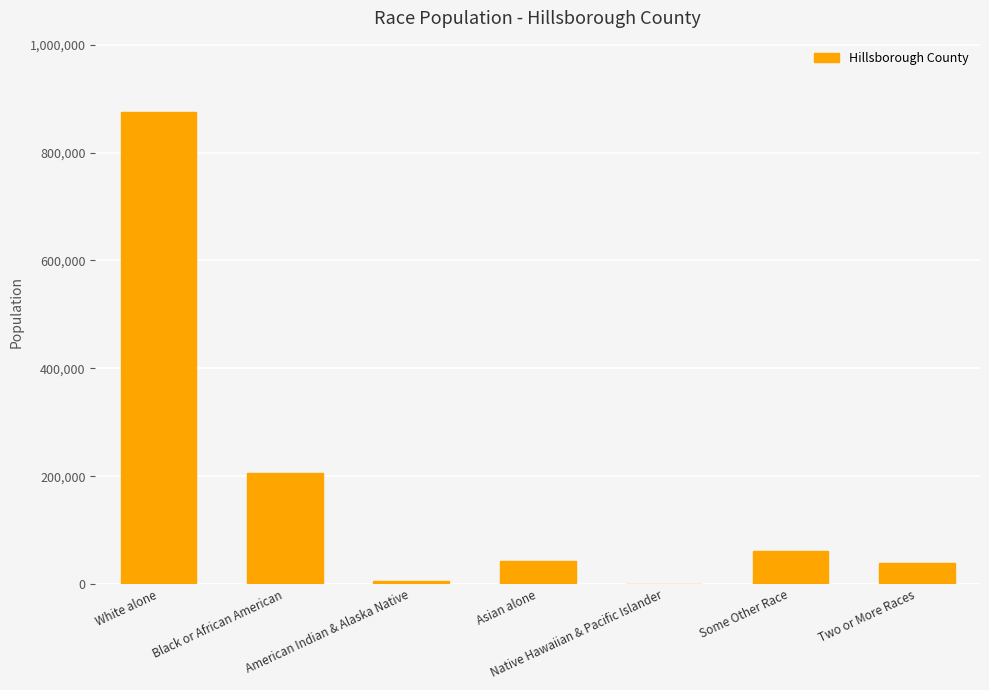

What is the sum of all values?

1229226